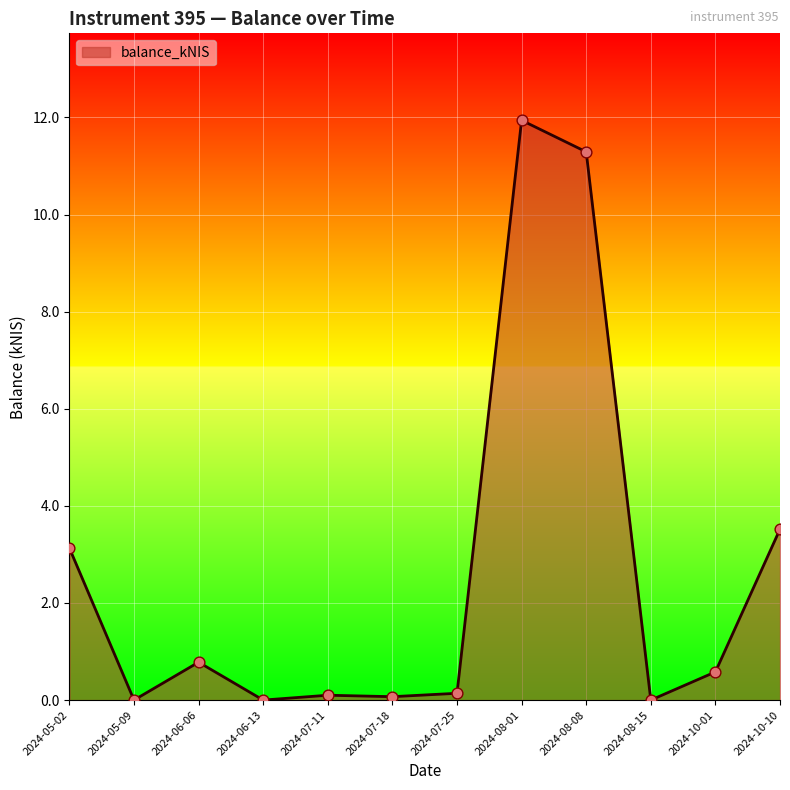

What is the change in value from 2024-05-09 to 2024-06-06?

+0.8